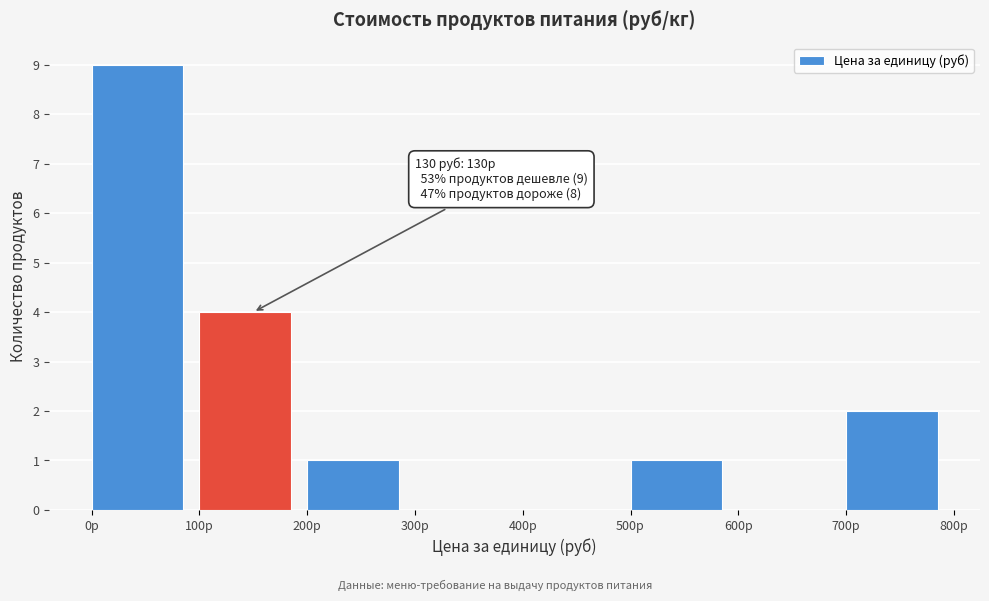

Which range on the x-axis has the tallest bar?

0 to 100